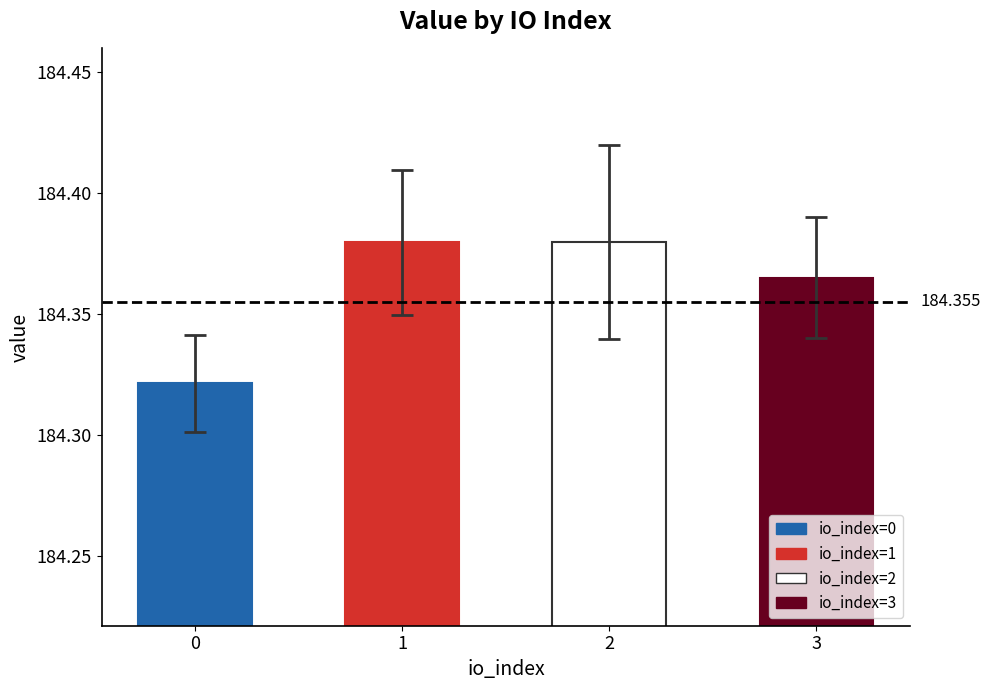

Read the value at 3.

184.4